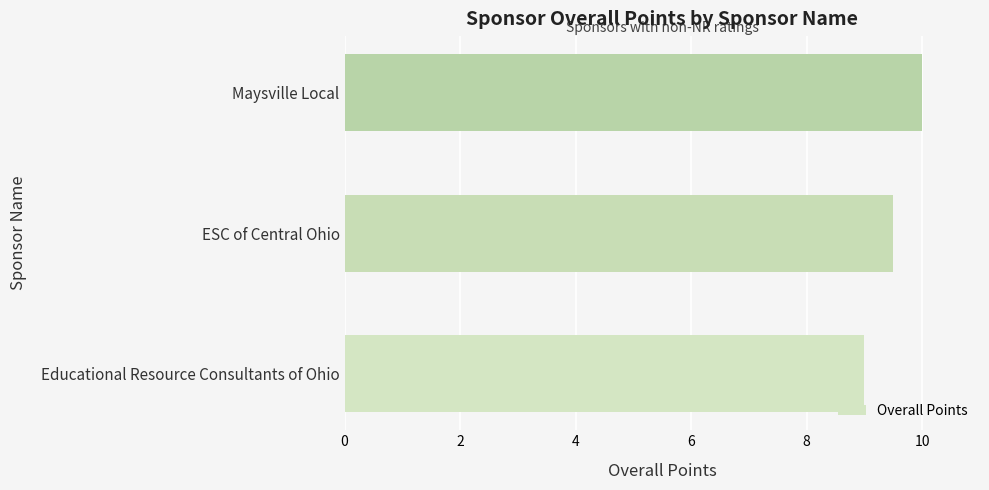

Reading bottom to top, transcribe all the data shown in this chart.

Educational Resource Consultants of Ohio=9.0	ESC of Central Ohio=9.5	Maysville Local=10.0